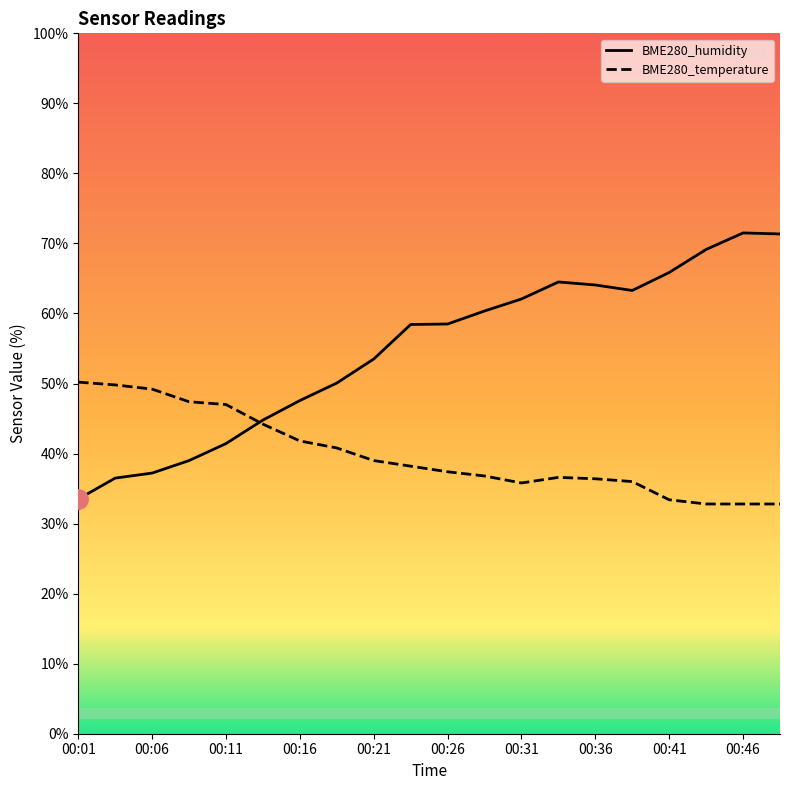

Which series has the largest total across all categories?

BME280_humidity